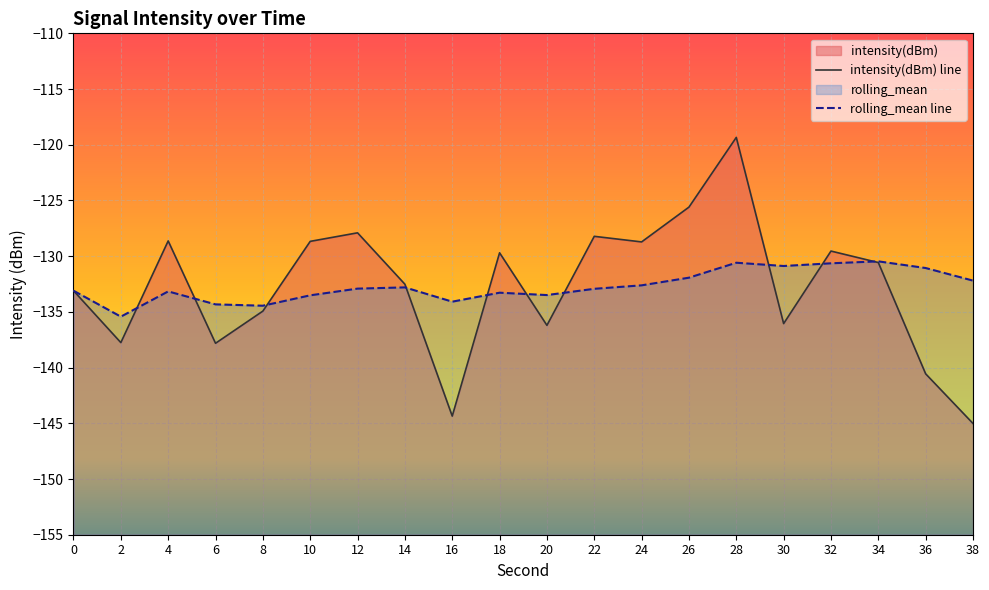

At which label does rolling_mean first exceed -132?

26